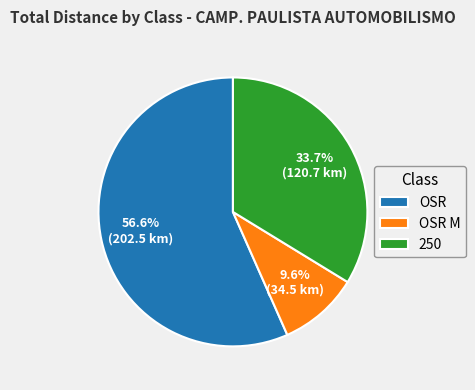

What is the ratio of the value at OSR to the value at 250?

1.7